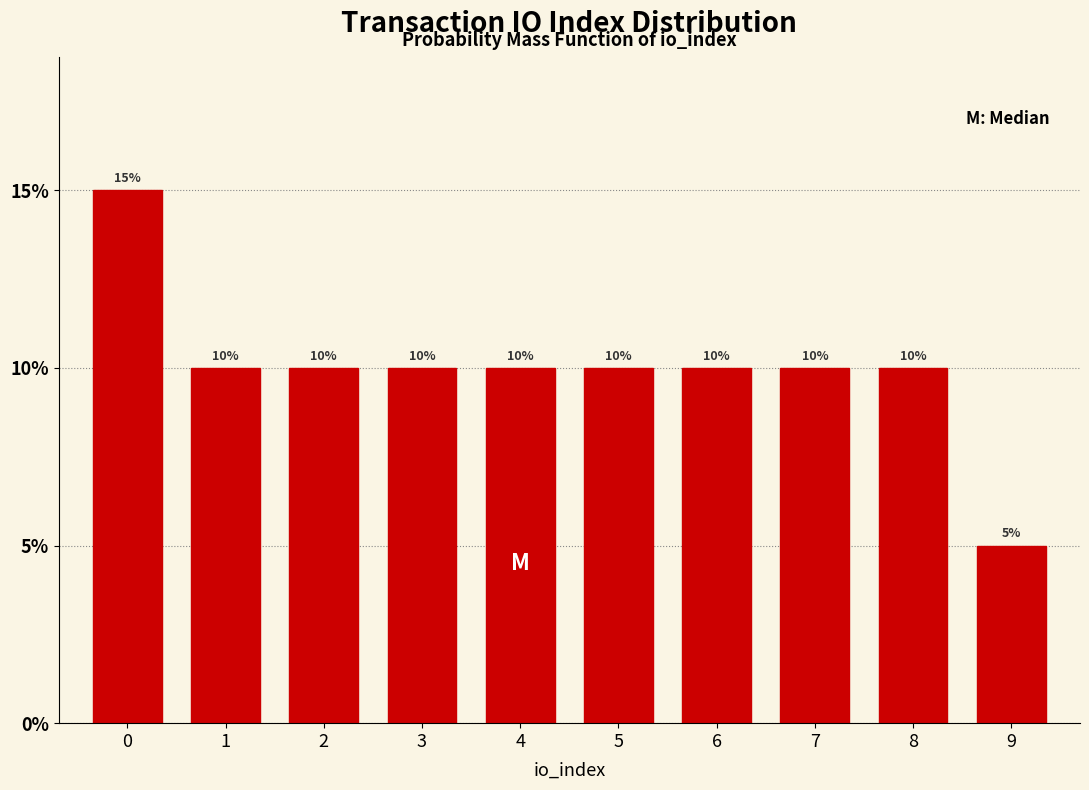

Reading left to right, what are all the values shown in this chart?

15	10	10	10	10	10	10	10	10	5